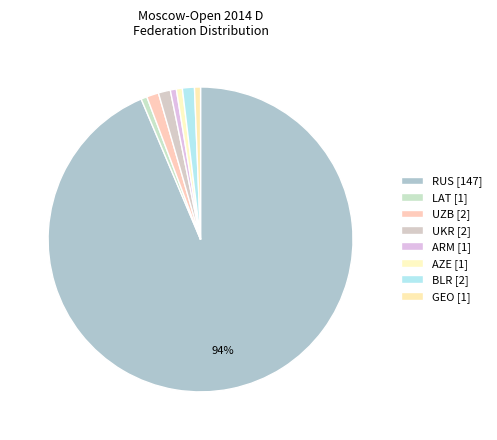

Is there any slice that represents more than half of the pie?

Yes